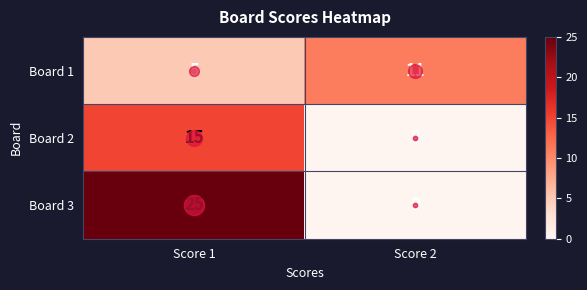

At which label does Board 3 reach its peak?

Score 1